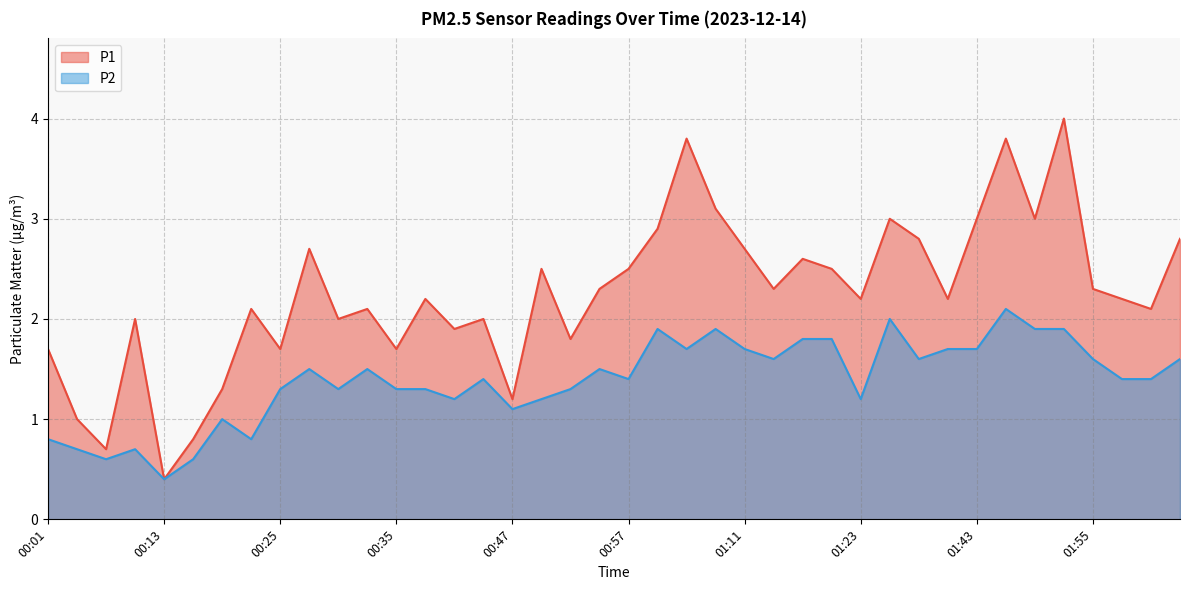

True or false: P1 and P2 cross at least once.

False